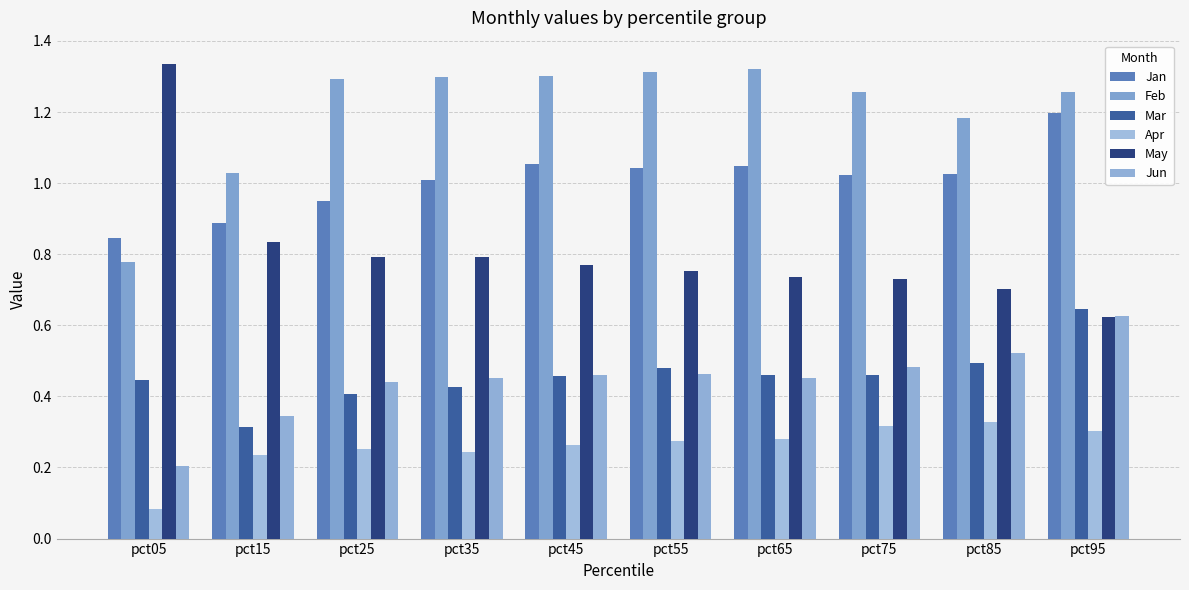

Between pct45 and pct85, which series saw the biggest shift?

Feb